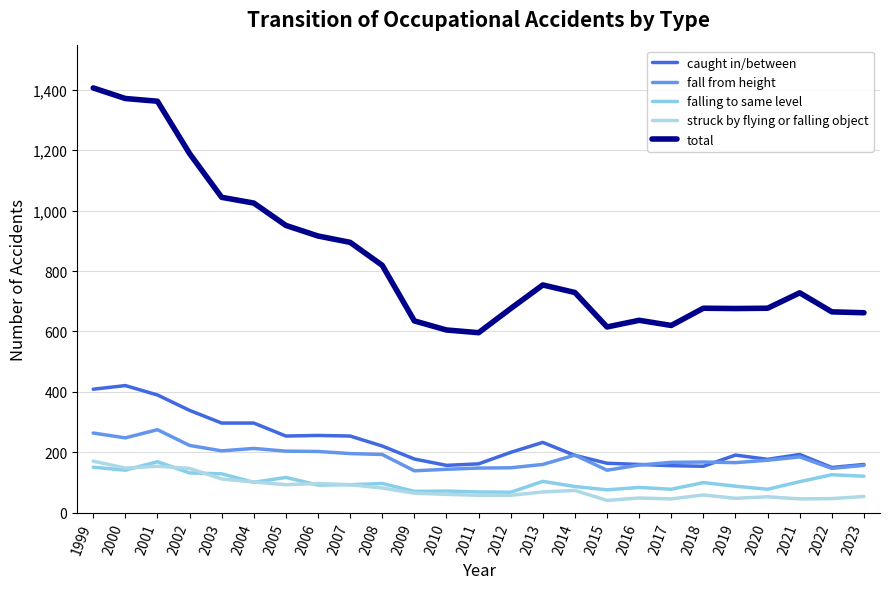

At how many categories does at least one series exceed 336?

25